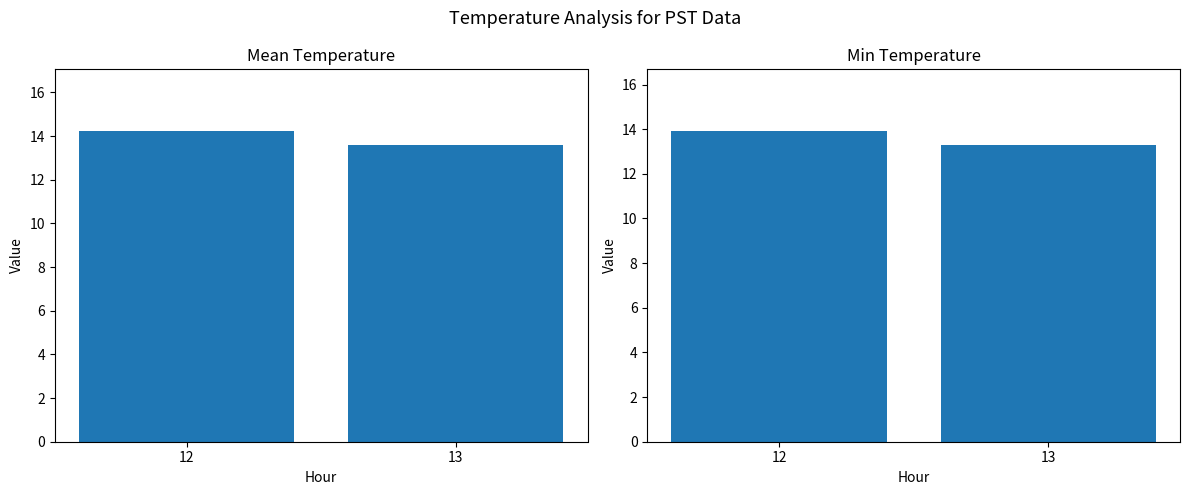

Reading right to left, what are all the values shown in this chart?

Mean Temperature: 13.6	14.2
Min Temperature: 13.3	13.9